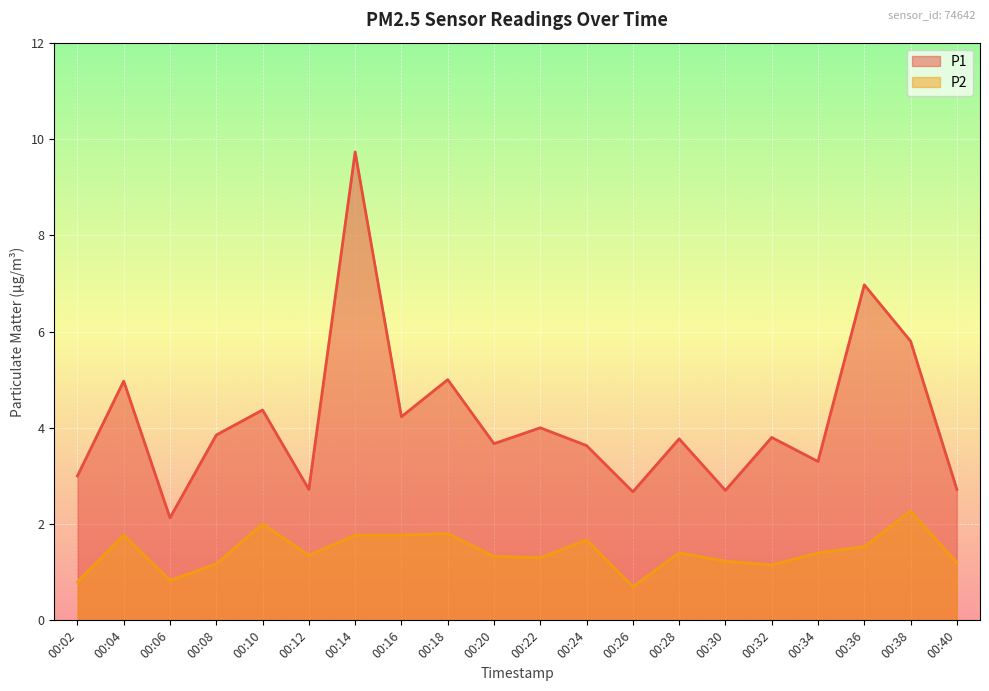

What is the value of the P1 point at the 3rd from the left?

2.1